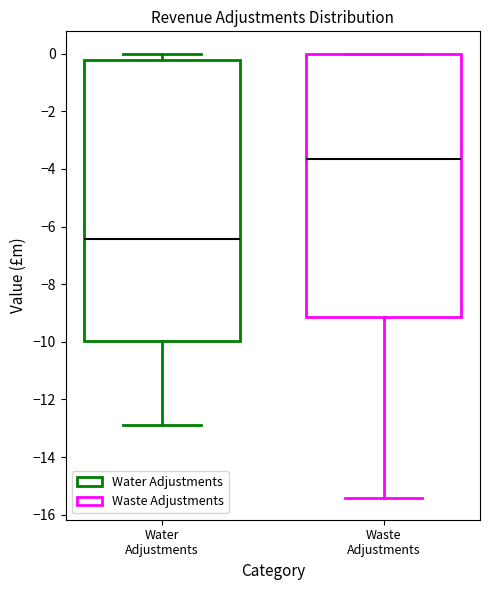

Reading left to right, transcribe this box plot: for each box, give where its median line is, the range the box spans, and where its two whiskers end, as read against the y-axis. The values are not printed on the chart, so give them approximately, as read against the axis.

Water Adjustments: median -6.4, box -10.0 to -0.2, whiskers -12.8 to 0.0
Waste Adjustments: median -3.6, box -9.2 to 0.0, whiskers -15.4 to 0.0